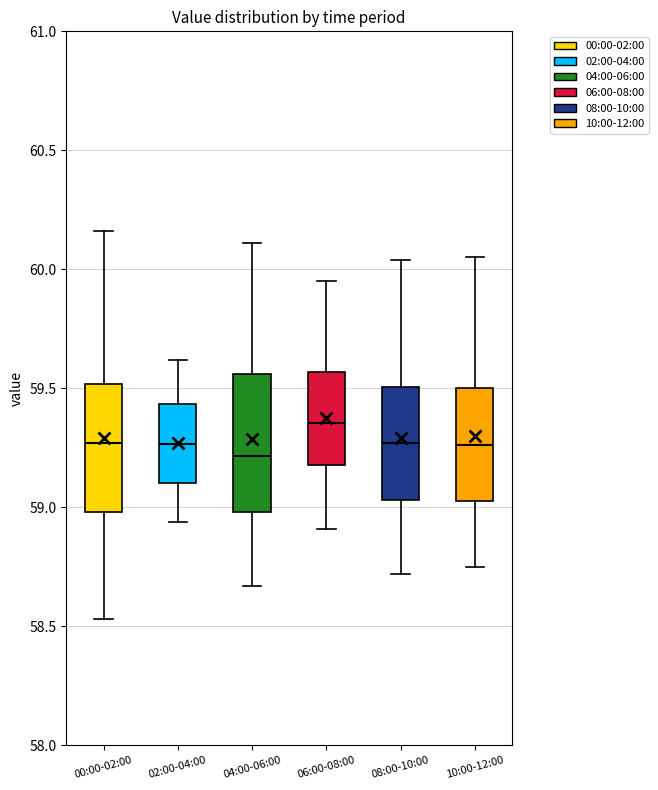

Reading left to right, read every box against the y-axis: the position of its median line, the range the box covers, and the ends of its whiskers. The values are not printed on the chart, so give them approximately, as read against the axis.

00:00-02:00: median 59.25, box 59.00 to 59.50, whiskers 58.55 to 60.15
02:00-04:00: median 59.25, box 59.10 to 59.45, whiskers 58.95 to 59.60
04:00-06:00: median 59.20, box 59.00 to 59.55, whiskers 58.65 to 60.10
06:00-08:00: median 59.35, box 59.20 to 59.55, whiskers 58.90 to 59.95
08:00-10:00: median 59.25, box 59.05 to 59.50, whiskers 58.70 to 60.05
10:00-12:00: median 59.25, box 59.05 to 59.50, whiskers 58.75 to 60.05